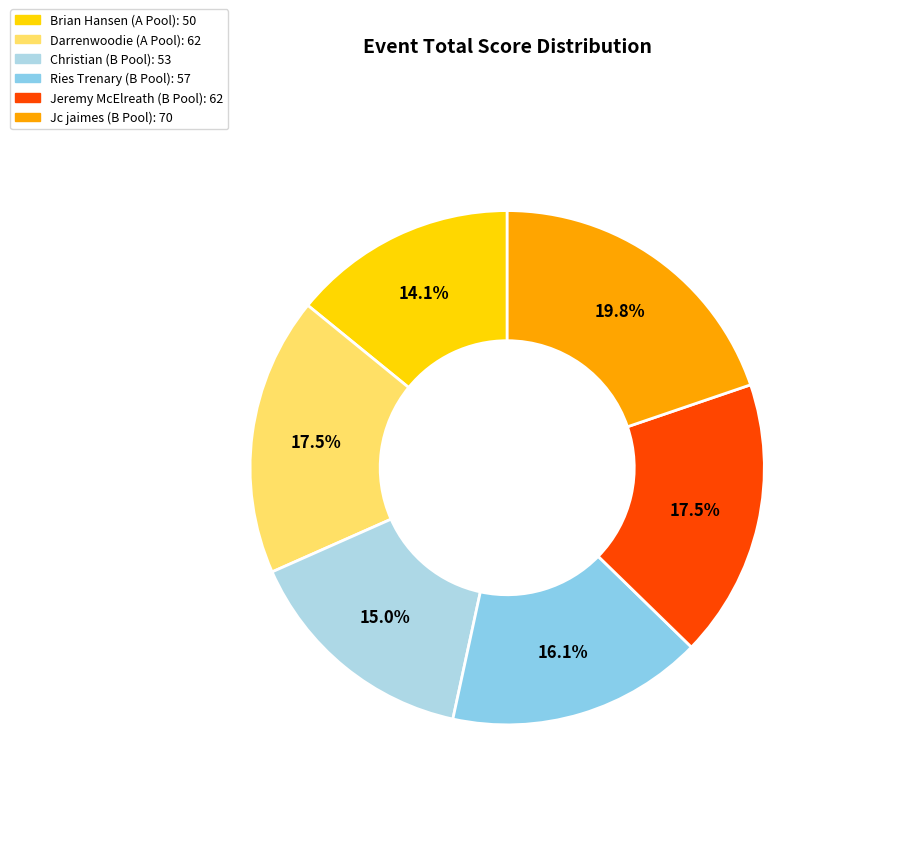

Rank the categories by value from lowest to highest.

Brian Hansen (A Pool), Christian (B Pool), Ries Trenary (B Pool), Darrenwoodie (A Pool), Jeremy McElreath (B Pool), Jc jaimes (B Pool)